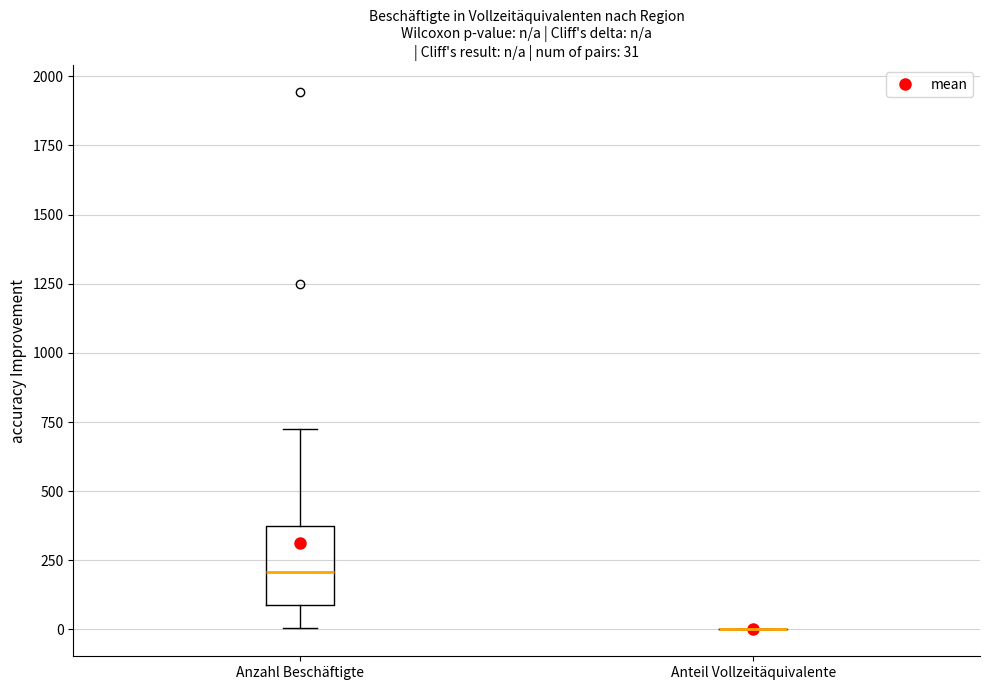

Which box is the tallest, from its lower edge to its upper edge?

Anzahl Beschäftigte